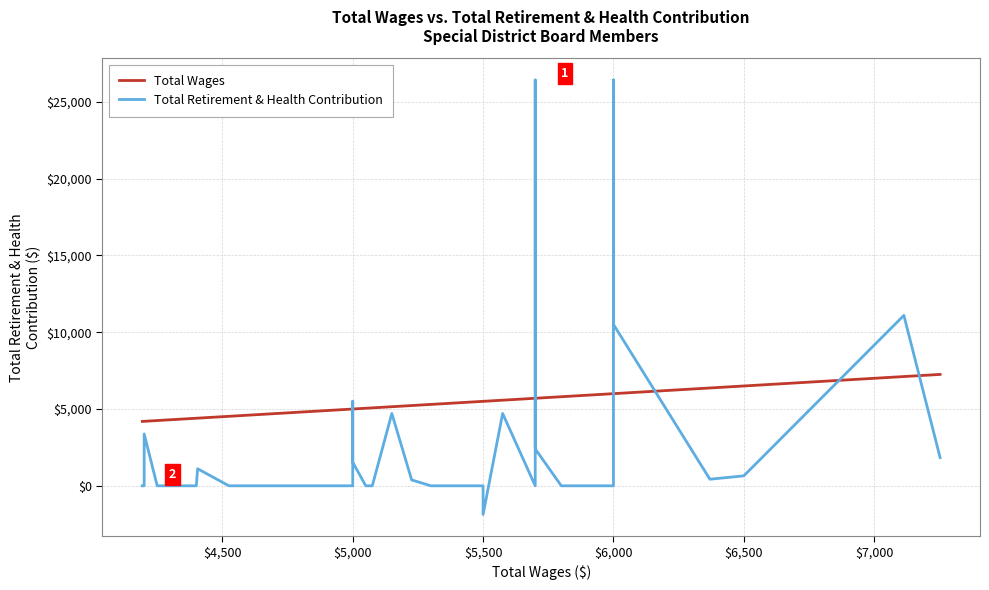

The Total Retirement & Health Contribution series shows 693 at 27. True or false?

False